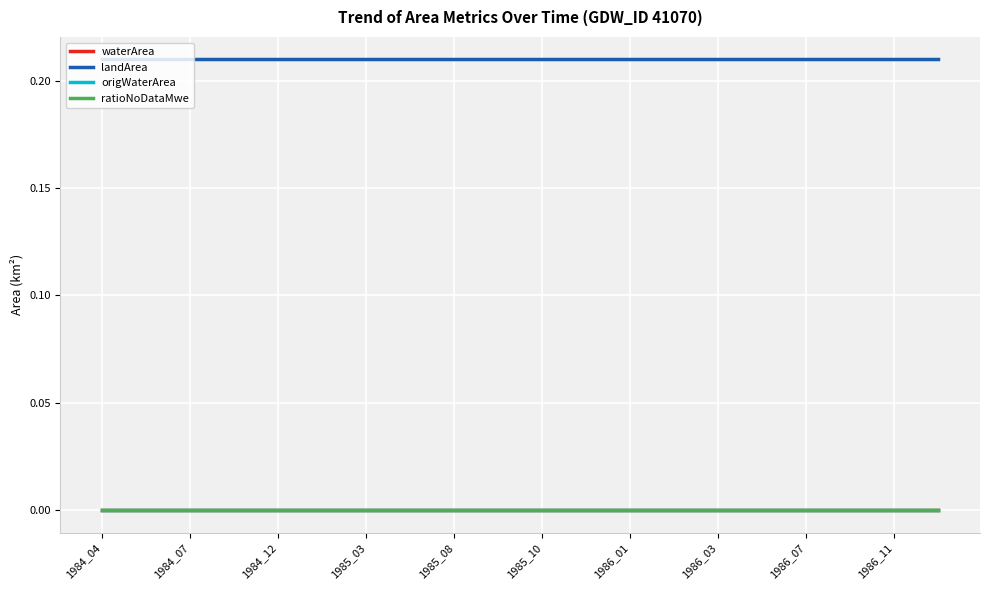

Is this an area chart (filled region under the line)?

No